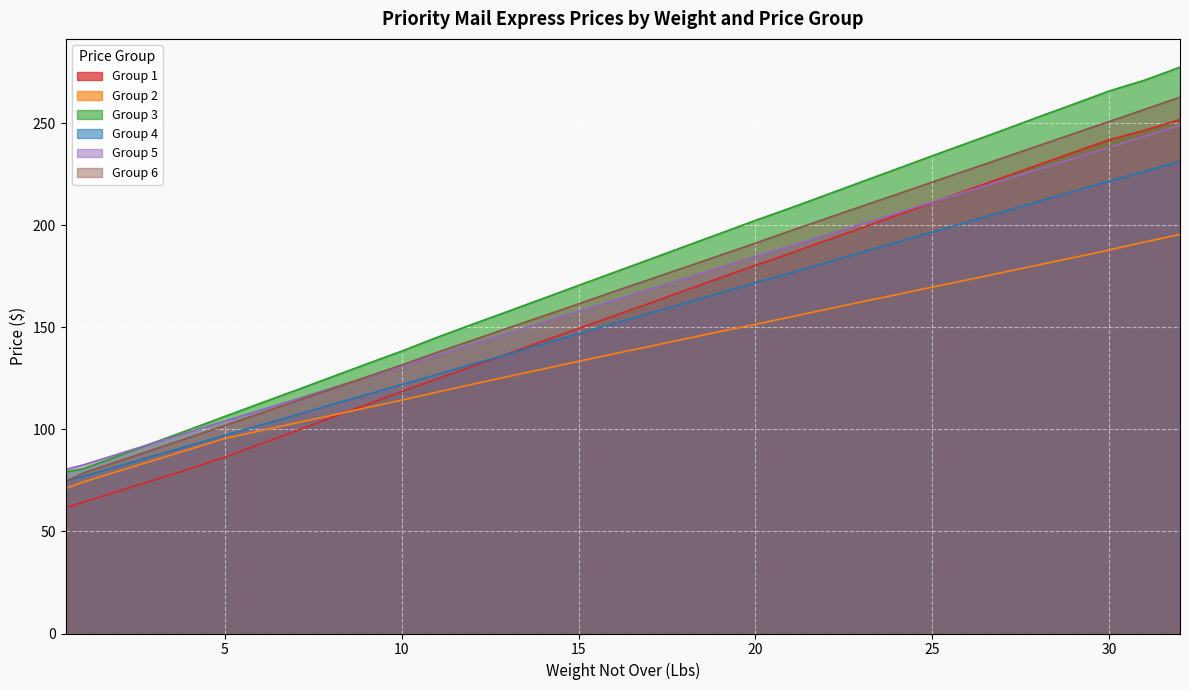

Reading left to right, extract all data points from this chart.

Group 1: 61.6	64.3	69.8	75.2	80.7	86.3	92.8	99.1	105.7	112.0	118.5	124.7	130.8	137.1	143.3	149.4	155.6	161.8	168.1	174.2	180.3	186.3	192.6	198.7	204.9	211.1	217.3	223.4	229.7	235.8	241.9	246.6	251.8
Group 2: 71.0	74.2	79.5	84.8	90.2	95.5	99.3	103.1	106.8	110.6	114.3	118.2	122.1	125.8	129.6	133.3	137.1	140.7	144.3	147.9	151.4	155.2	158.8	162.5	166.1	169.7	173.3	176.9	180.6	184.2	187.9	191.8	195.5
Group 3: 79.2	80.7	87.1	93.5	99.9	106.3	112.8	119.1	125.5	132.0	138.3	145.1	151.5	157.8	164.2	170.6	176.9	183.2	189.7	196.0	202.4	208.6	214.9	221.3	227.7	234.1	240.3	246.7	253.1	259.4	265.8	271.1	277.4
Group 4: 74.8	77.0	82.0	87.0	92.1	97.0	102.0	107.0	112.0	117.0	122.0	126.9	131.9	136.8	141.8	146.9	151.9	156.8	161.8	166.8	171.9	176.7	181.7	186.7	191.7	196.7	201.7	206.7	211.7	216.7	221.6	226.4	231.3
Group 5: 80.4	82.6	88.0	93.4	98.8	104.1	109.3	114.7	120.2	125.5	130.8	136.3	141.8	147.2	152.5	157.9	163.2	168.7	173.9	179.3	184.8	189.9	195.2	200.7	206.0	211.4	216.7	222.1	227.5	232.8	238.2	243.6	248.9
Group 6: 74.5	78.6	84.5	90.2	96.0	101.9	107.8	113.8	119.7	125.7	131.6	137.8	143.7	149.7	155.6	161.5	167.6	173.4	179.3	185.3	191.2	197.3	203.3	209.3	215.2	221.2	227.1	233.1	239.0	244.9	250.8	256.8	262.8